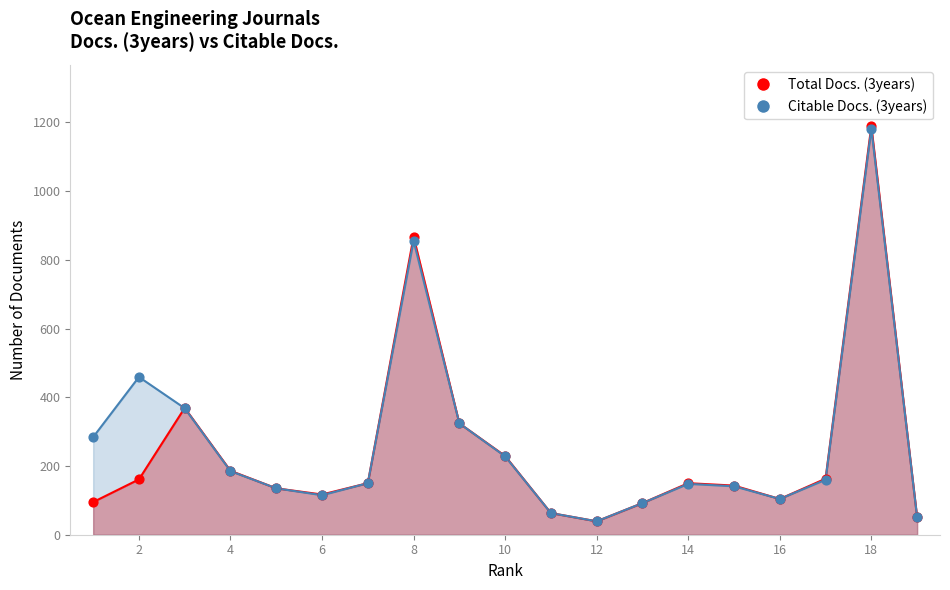

Which series reaches the minimum Y coordinate?

Total Docs. (3years)